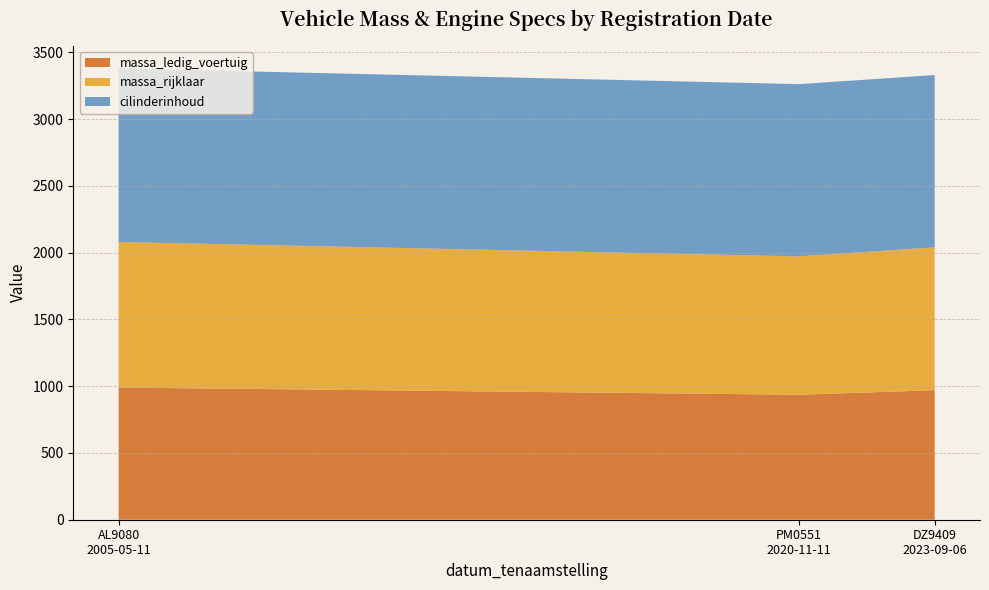

What is the minimum value for massa_ledig_voertuig?

936